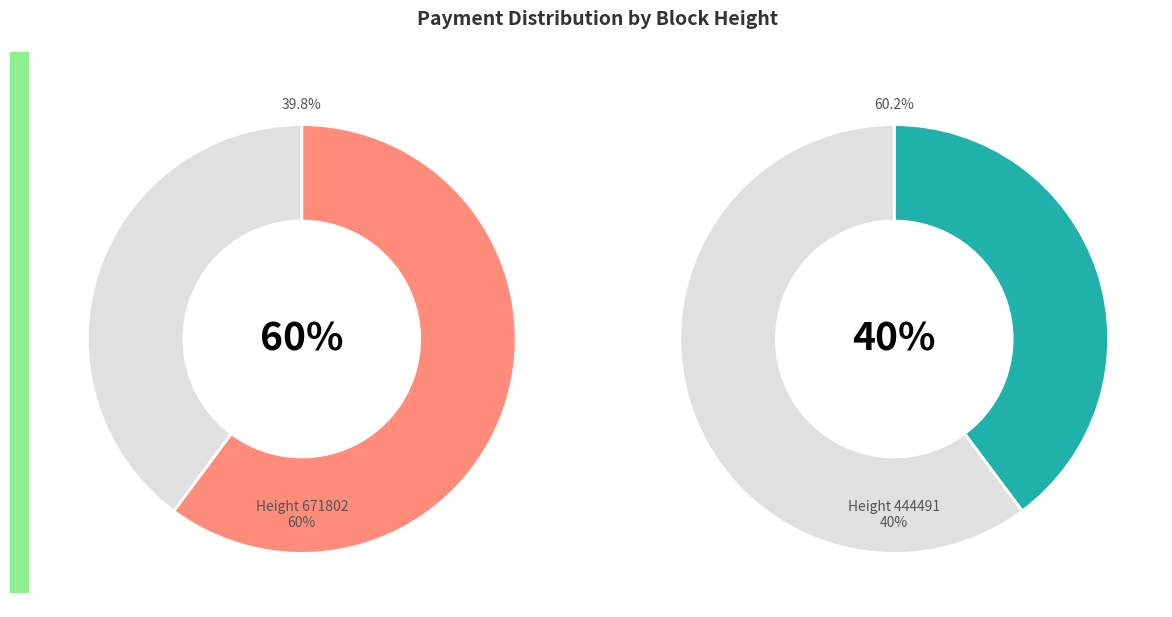

To the nearest percent, what is the difference between the largest and smallest slice percentages?

20%